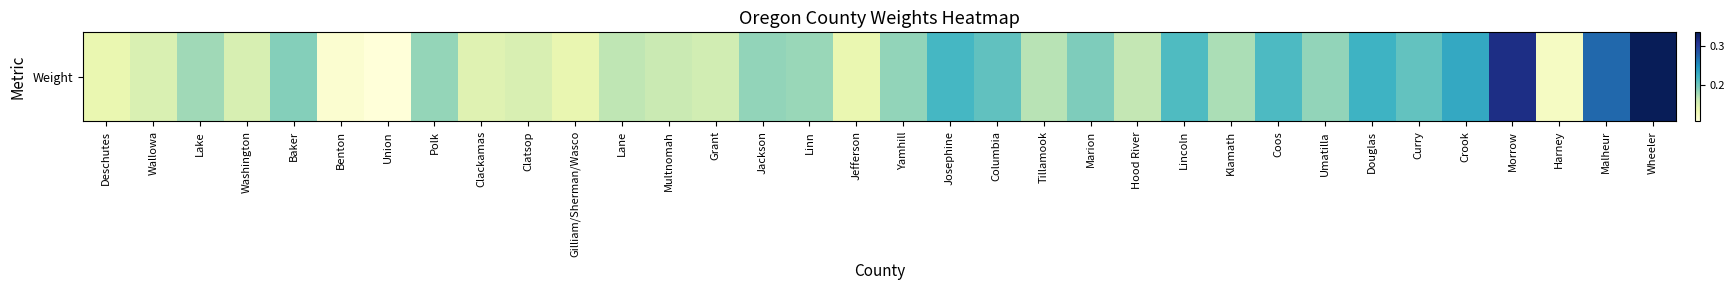

List the labels in order of value, largest first.

Wheeler, Morrow, Malheur, Crook, Douglas, Josephine, Coos, Lincoln, Columbia, Curry, Marion, Baker, Jackson, Yamhill, Umatilla, Polk, Linn, Lake, Klamath, Tillamook, Lane, Hood River, Multnomah, Grant, Washington, Clatsop, Wallowa, Clackamas, Gilliam/Sherman/Wasco, Deschutes, Jefferson, Harney, Benton, Union